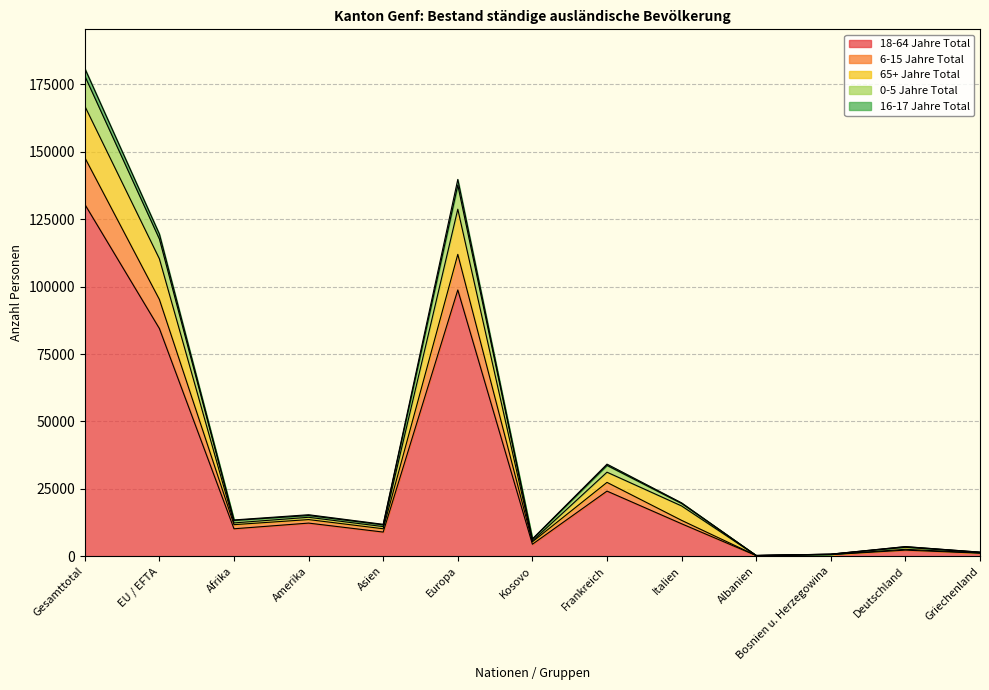

The 0-5 Jahre Total series shows 35153 at Italien. True or false?

False